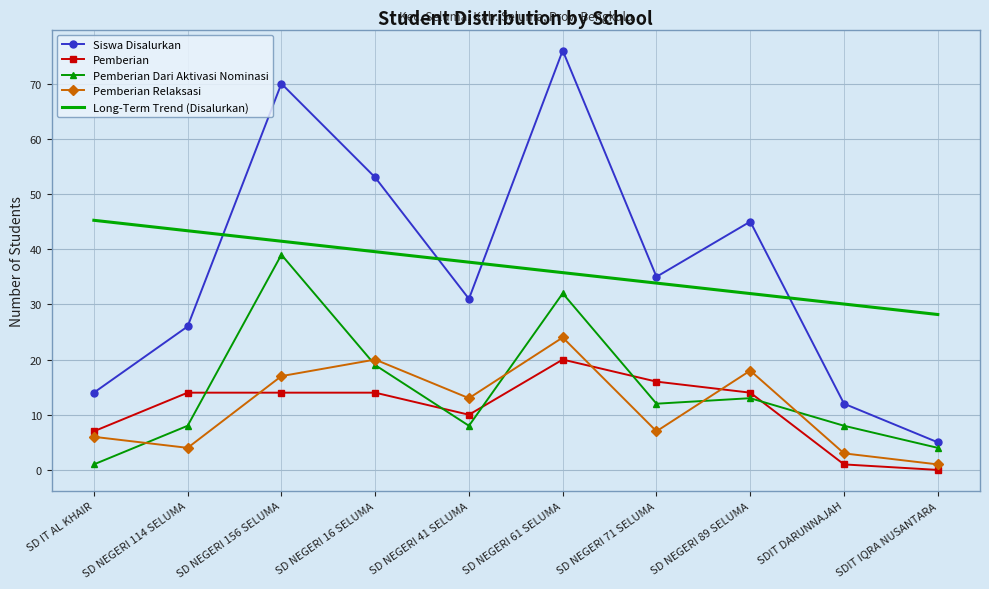

Rank the series at SD NEGERI 61 SELUMA from highest to lowest value.

Siswa Disalurkan, Long-Term Trend (Disalurkan), Pemberian Dari Aktivasi Nominasi, Pemberian Relaksasi, Pemberian